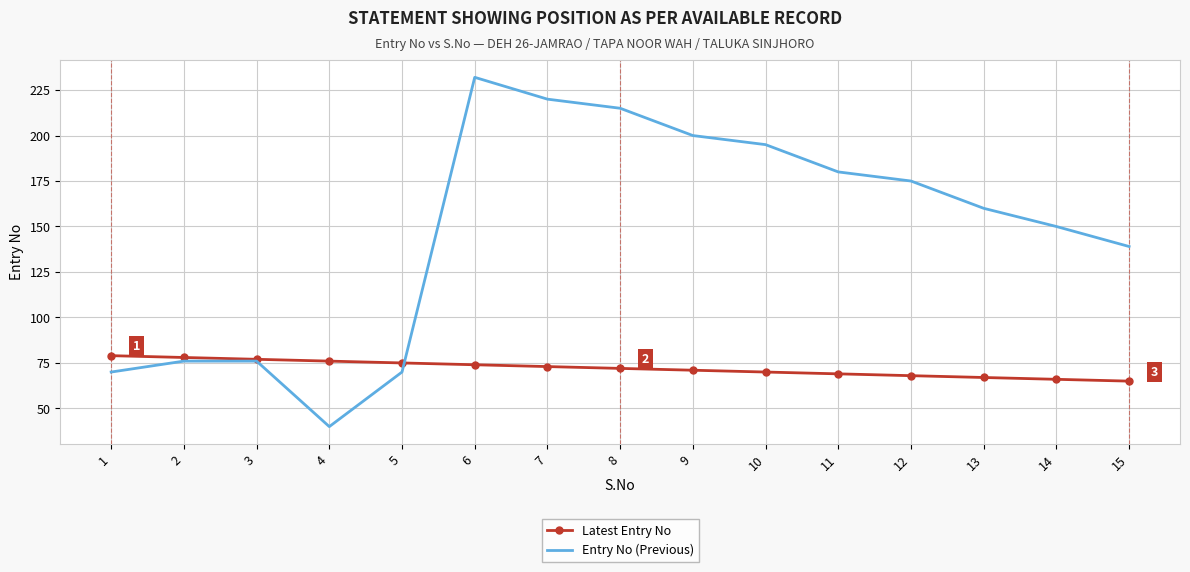

List the series in order of their peak value, highest first.

Entry No (Previous), Latest Entry No